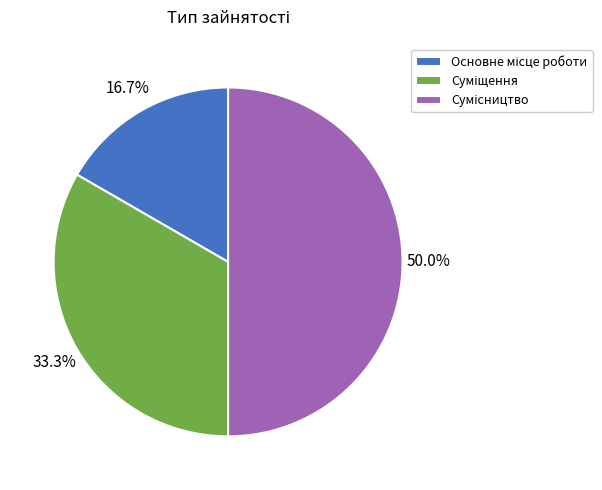

What percentage is NOT represented by Сумісництво?

50.0%